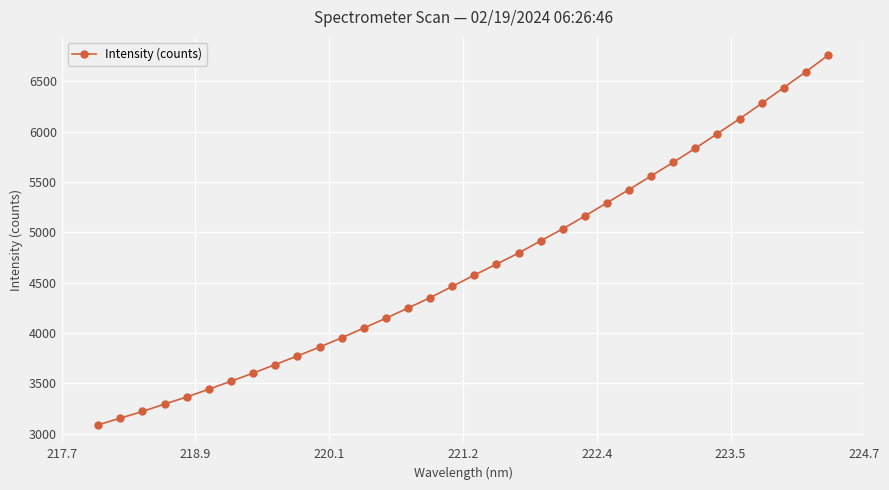

What is the smallest value displayed?

3087.1